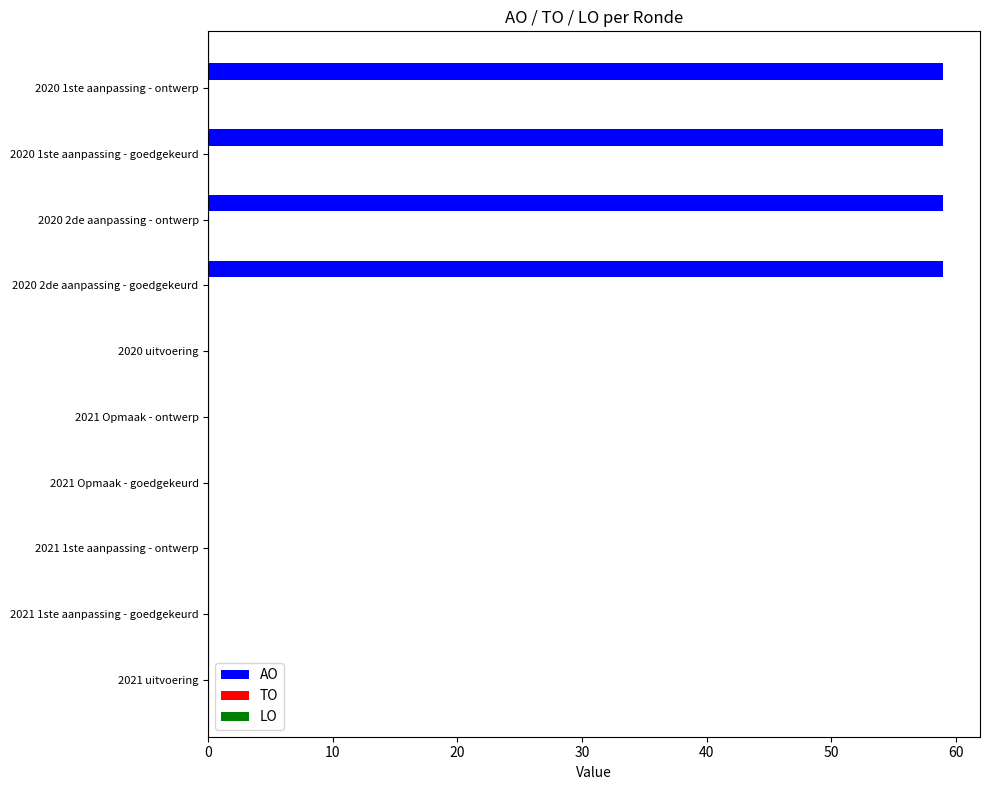

What is the sum of the values at 2020 1ste aanpassing - goedgekeurd and 2020 uitvoering?

59